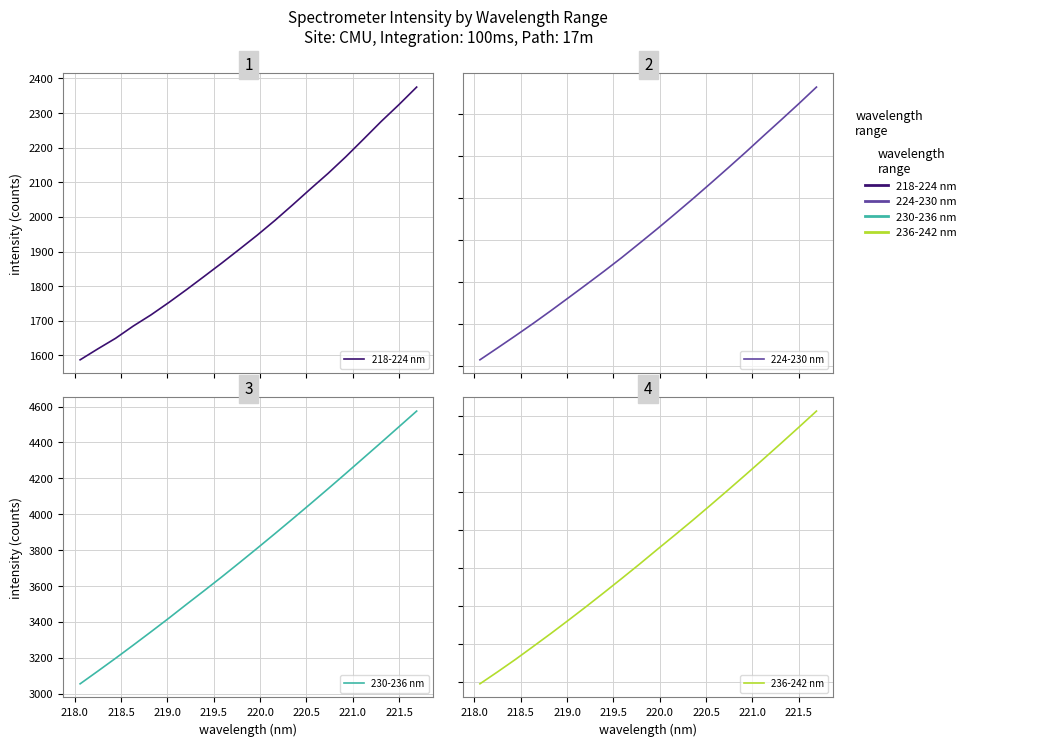

Reading left to right, what are all the values shown in this chart?

218-224 nm: 1587.2	1618.8	1649.4	1684.8	1717.0	1752.6	1789.8	1828.2	1866.9	1906.9	1947.4	1990.1	2035.0	2080.8	2125.8	2173.8	2224.6	2275.9	2324.3	2374.9
224-230 nm: 2431.3	2488.1	2545.6	2604.3	2665.0	2727.2	2789.7	2853.0	2918.1	2986.1	3054.8	3125.4	3197.1	3270.4	3344.8	3420.1	3497.4	3573.8	3651.1	3730.4
230-236 nm: 3054.8	3125.4	3197.1	3270.4	3344.8	3420.1	3497.4	3573.8	3651.1	3730.4	3810.7	3892.1	3974.4	4057.7	4142.0	4227.3	4313.7	4400.0	4487.3	4574.6
236-242 nm: 2789.7	2853.0	2918.1	2986.1	3054.8	3125.4	3197.1	3270.4	3344.8	3420.1	3497.4	3573.8	3651.1	3730.4	3810.7	3892.1	3974.4	4057.7	4142.0	4227.3